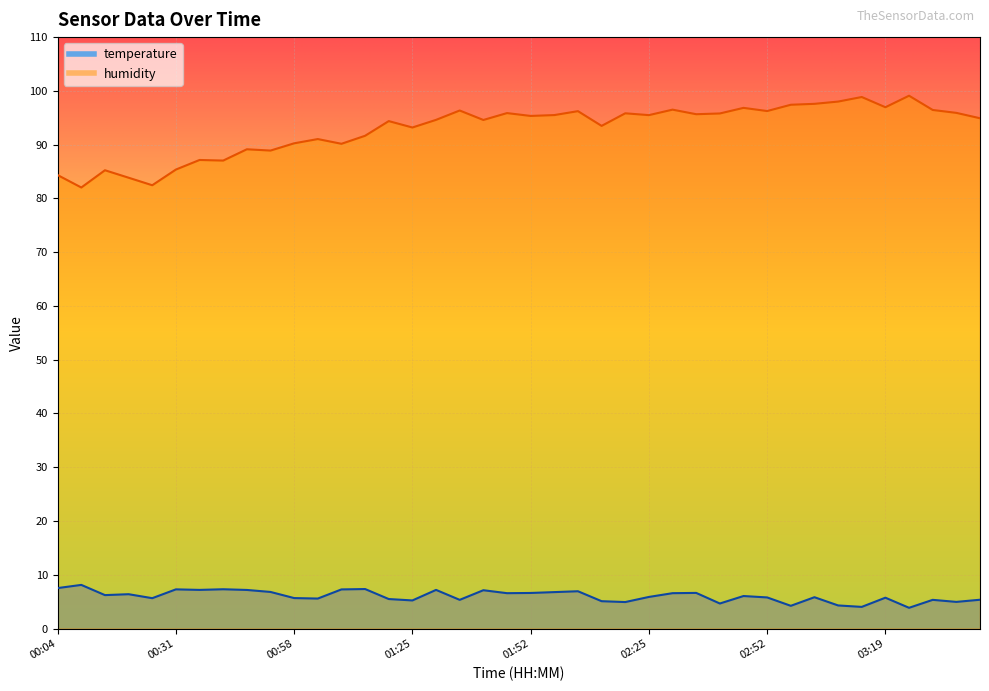

What are all the series names shown in the legend?

temperature, humidity